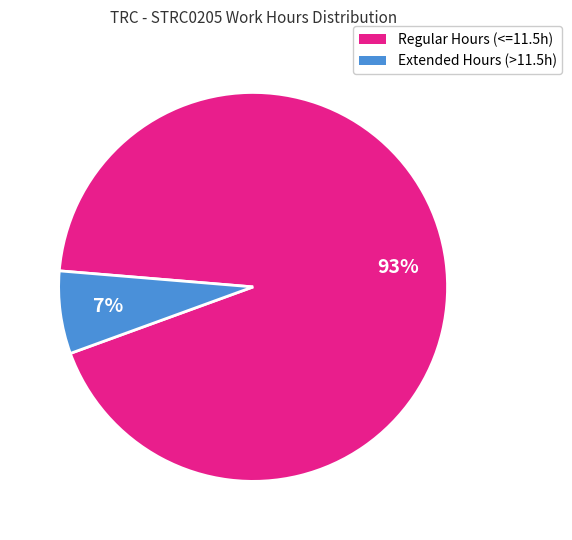

Is there any slice that represents more than half of the pie?

Yes